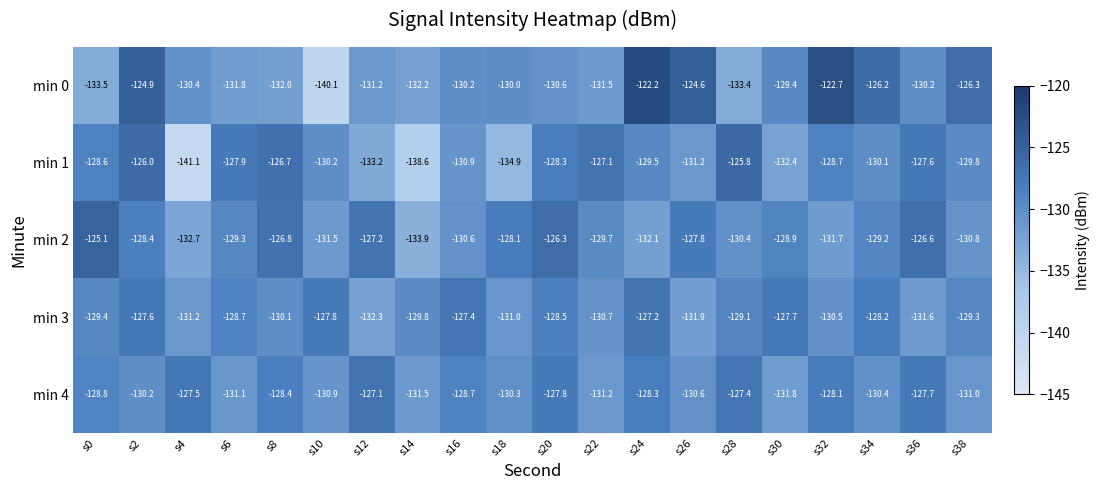

What is the sum of all min 3 values?

-2590.0